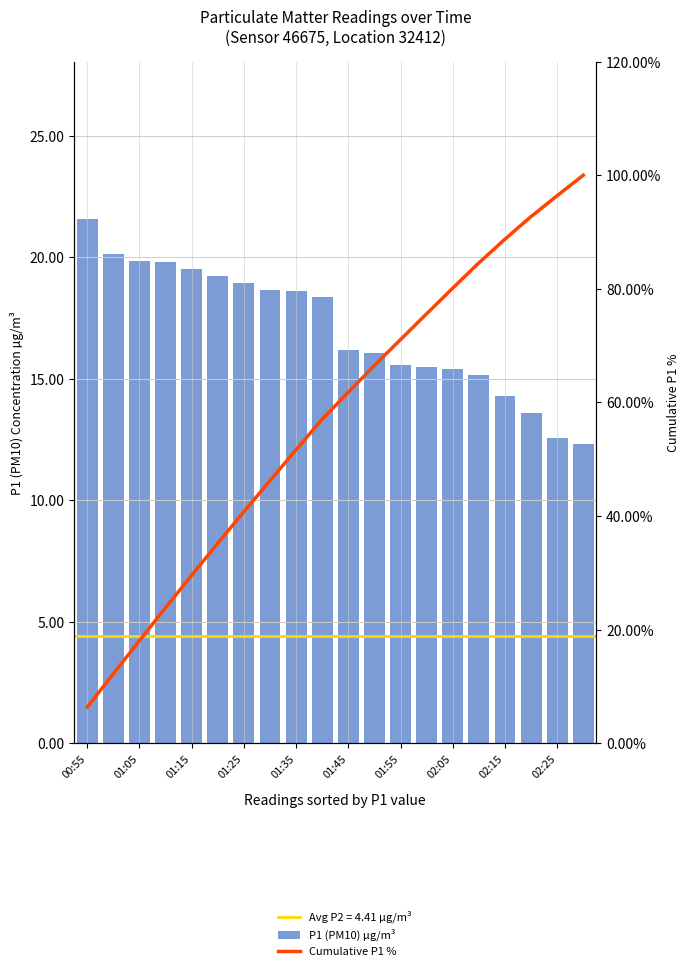

What is the smallest value displayed?

6.3